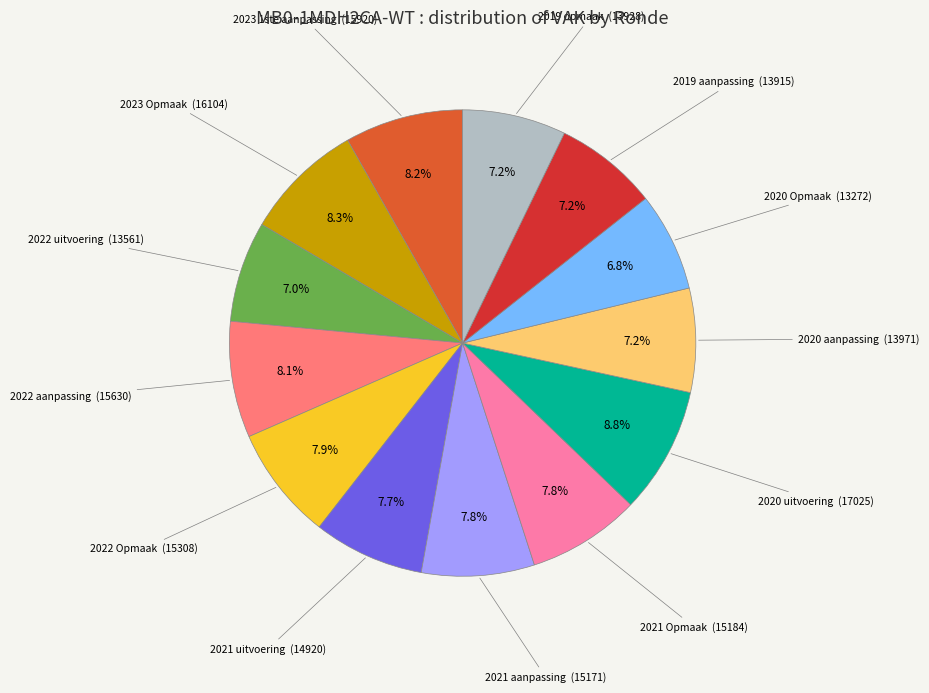

Does any single category account for the majority?

No